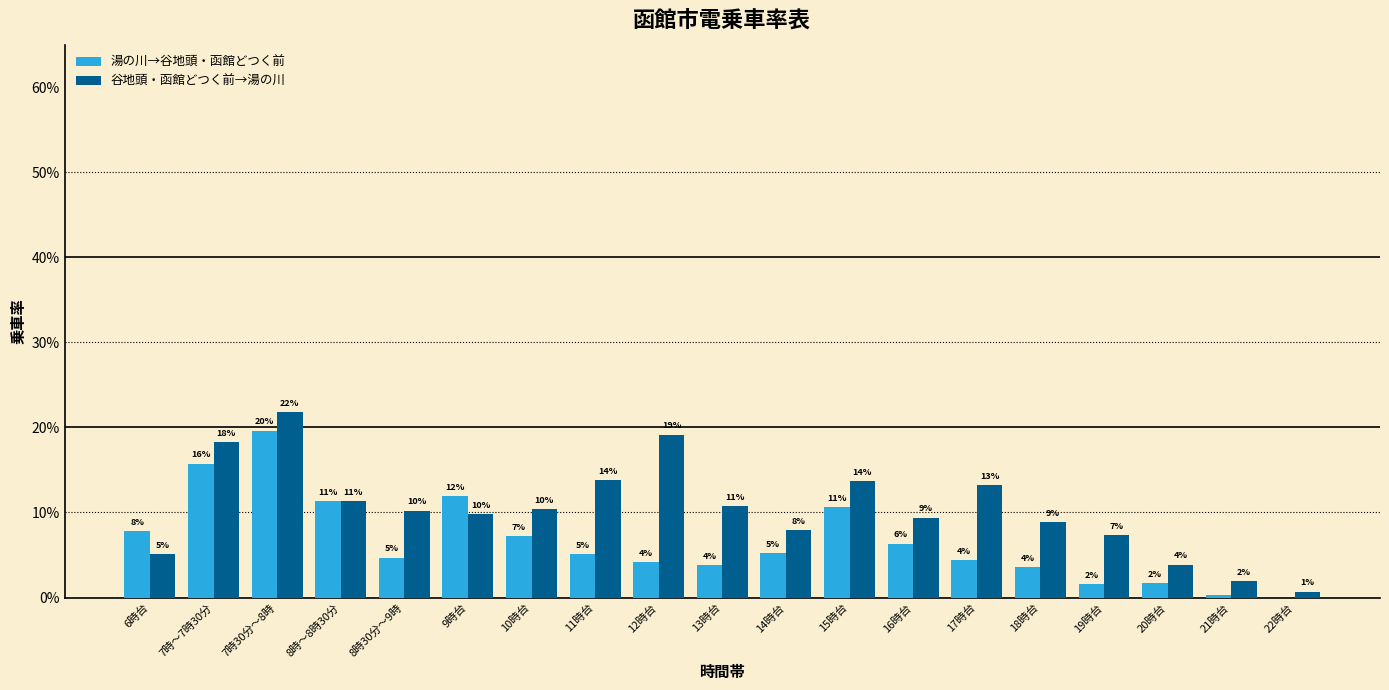

Reading right to left, list all the values displayed in this chart.

湯の川→谷地頭・函館どつく前: 22時台=0.0	21時台=0.0	20時台=0.0	19時台=0.0	18時台=0.0	17時台=0.0	16時台=0.1	15時台=0.1	14時台=0.1	13時台=0.0	12時台=0.0	11時台=0.1	10時台=0.1	9時台=0.1	8時30分～9時=0.0	8時～8時30分=0.1	7時30分～8時=0.2	7時～7時30分=0.2	6時台=0.1
谷地頭・函館どつく前→湯の川: 22時台=0.0	21時台=0.0	20時台=0.0	19時台=0.1	18時台=0.1	17時台=0.1	16時台=0.1	15時台=0.1	14時台=0.1	13時台=0.1	12時台=0.2	11時台=0.1	10時台=0.1	9時台=0.1	8時30分～9時=0.1	8時～8時30分=0.1	7時30分～8時=0.2	7時～7時30分=0.2	6時台=0.1